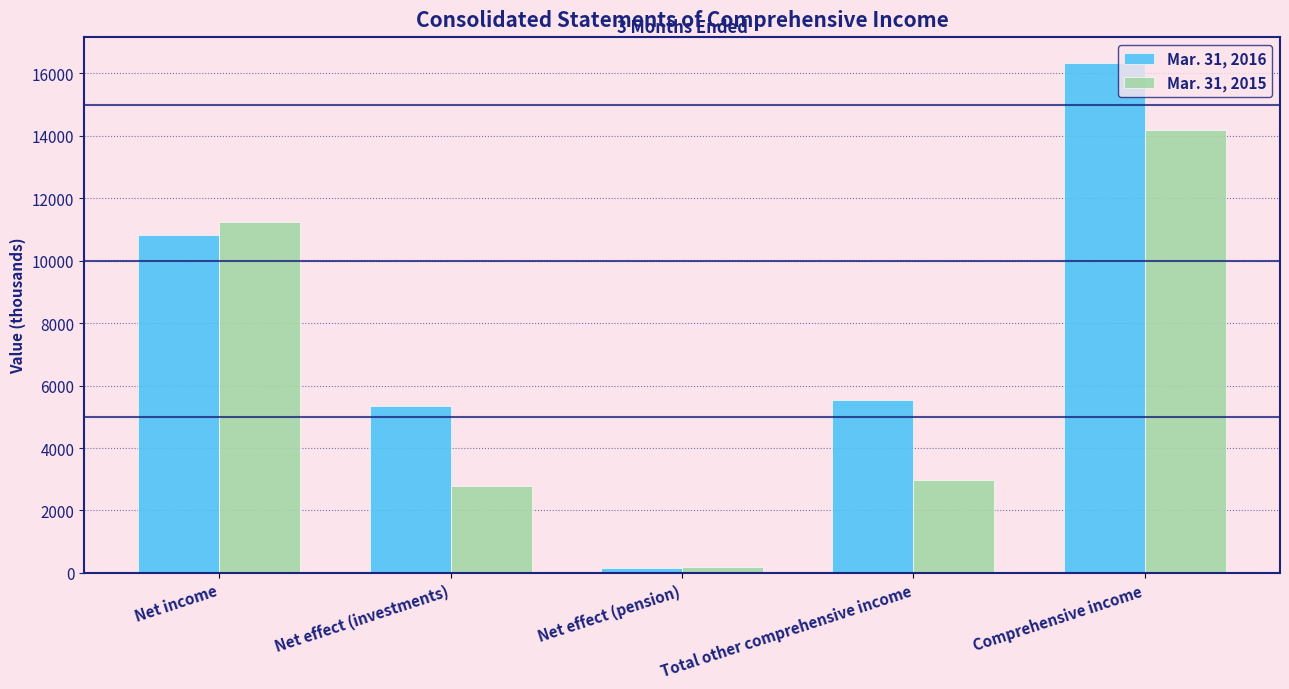

Count the number of categories in the chart.

5